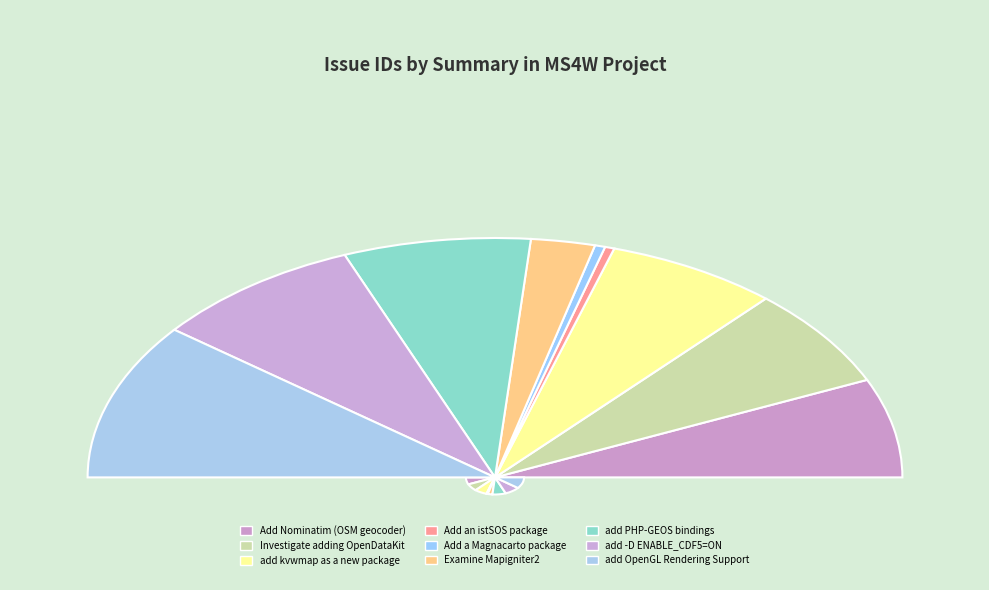

How many segments does this pie chart have?

9